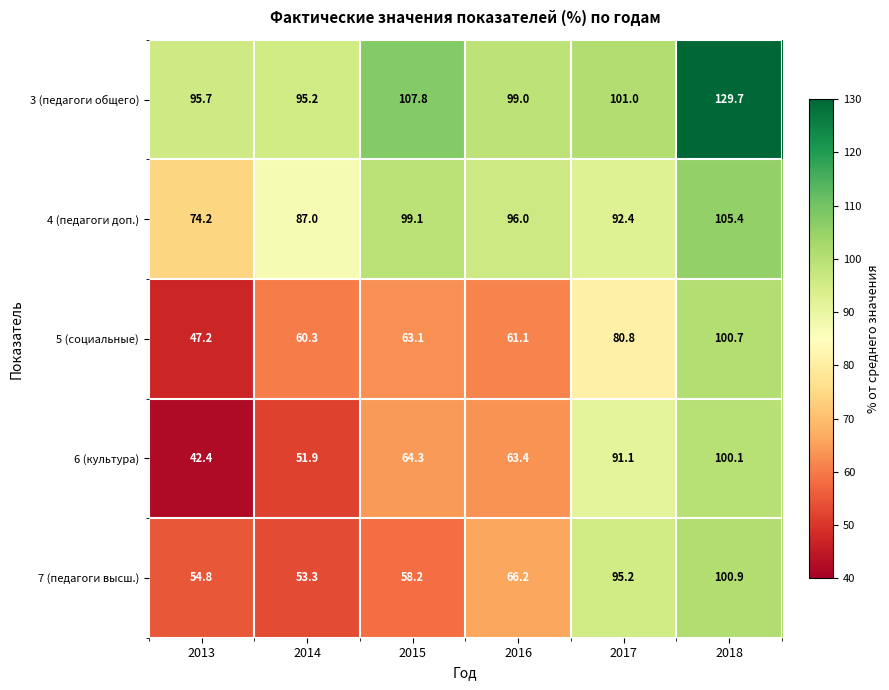

How many distinct data groups are displayed?

5